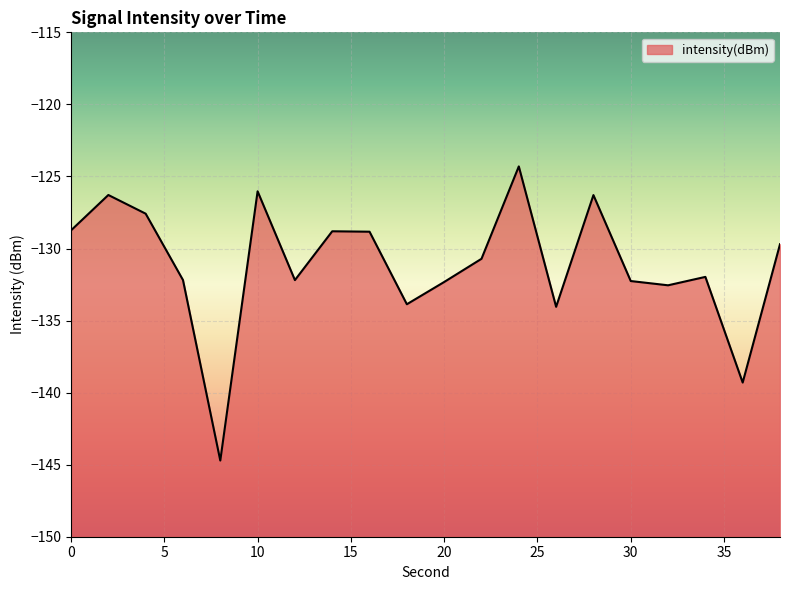

At which category does the data reach its first local peak?

2